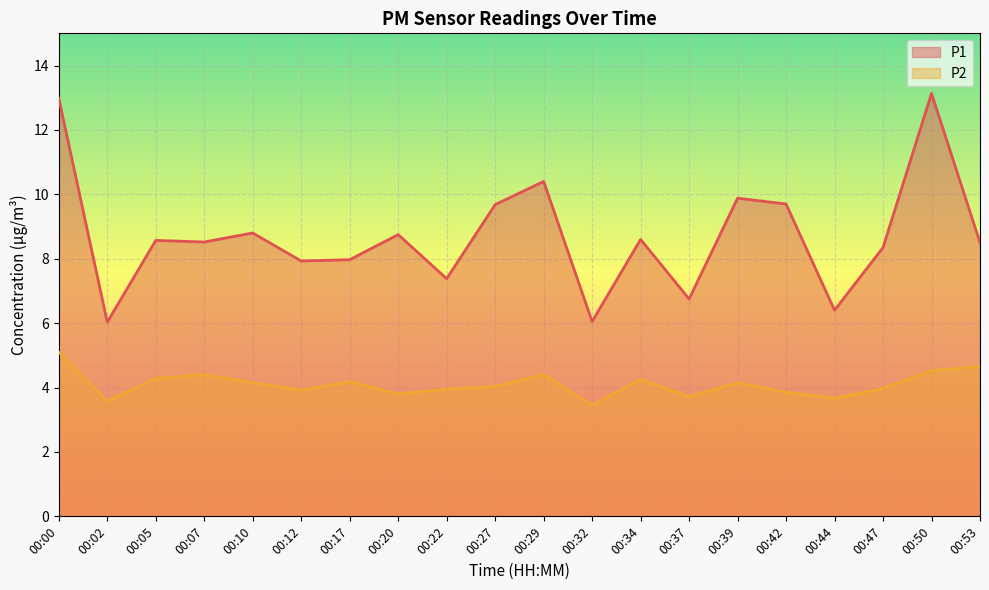

Which series has the largest total across all categories?

P1